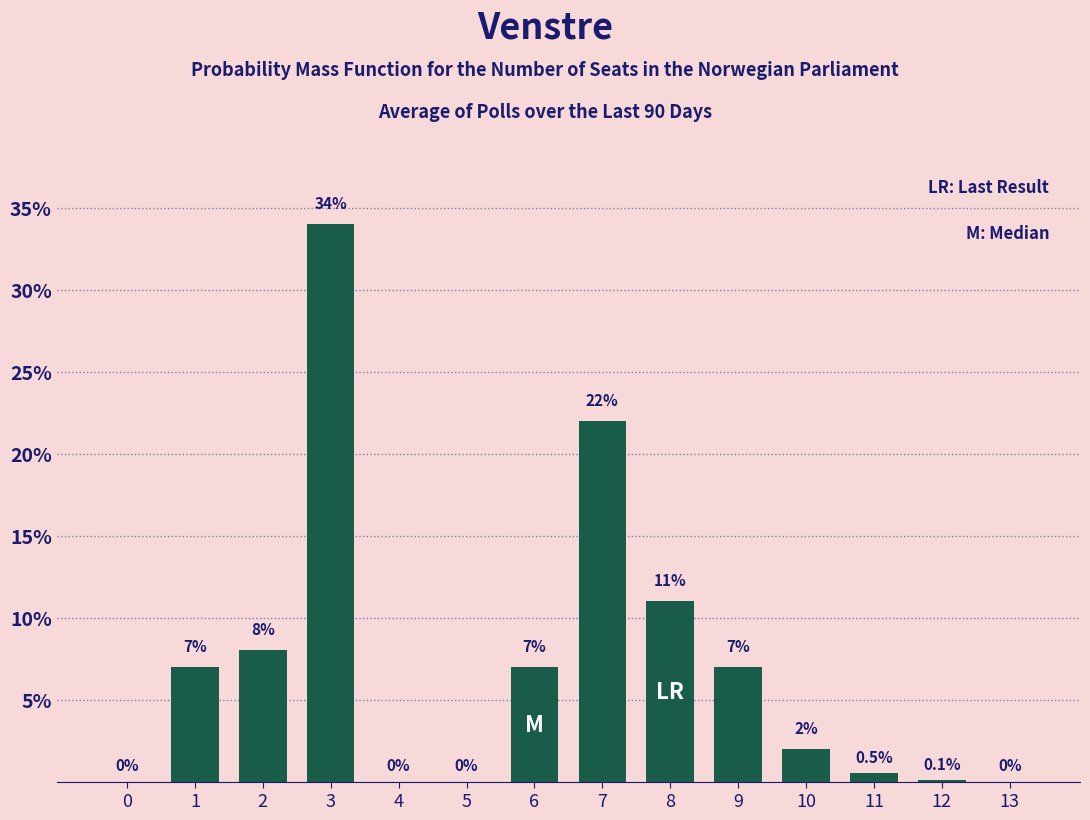

Reading left to right, transcribe all the data shown in this chart.

0=0.0	1=7.0	2=8.0	3=34.0	4=0.0	5=0.0	6=7.0	7=22.0	8=11.0	9=7.0	10=2.0	11=0.5	12=0.1	13=0.0